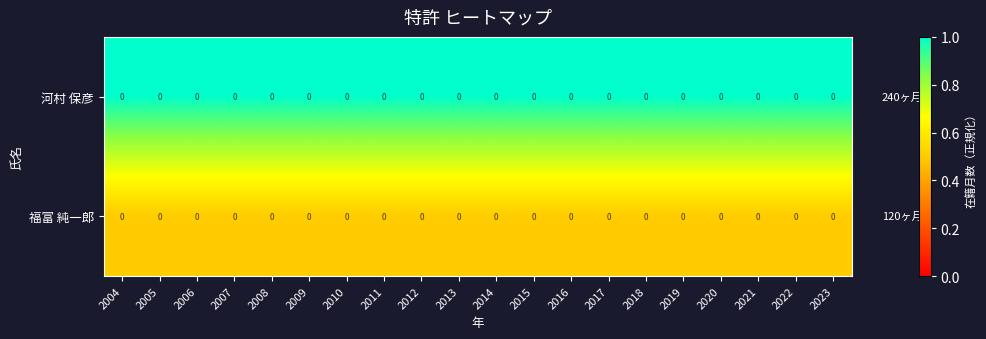

List the labels in order of 福富 純一郎 value, largest first.

2004, 2005, 2006, 2007, 2008, 2009, 2010, 2011, 2012, 2013, 2014, 2015, 2016, 2017, 2018, 2019, 2020, 2021, 2022, 2023